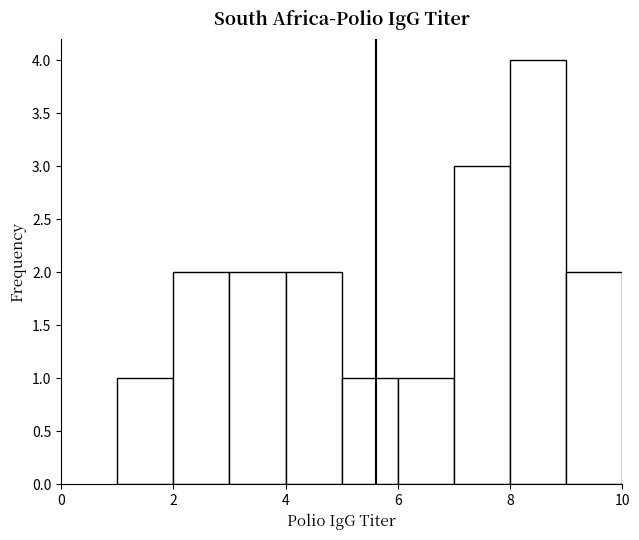

Which range on the x-axis has the tallest bar?

8 to 9